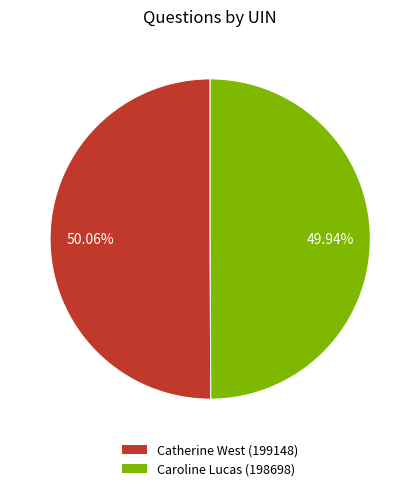

Combined, do Catherine West (199148) and Caroline Lucas (198698) account for over 50%?

Yes